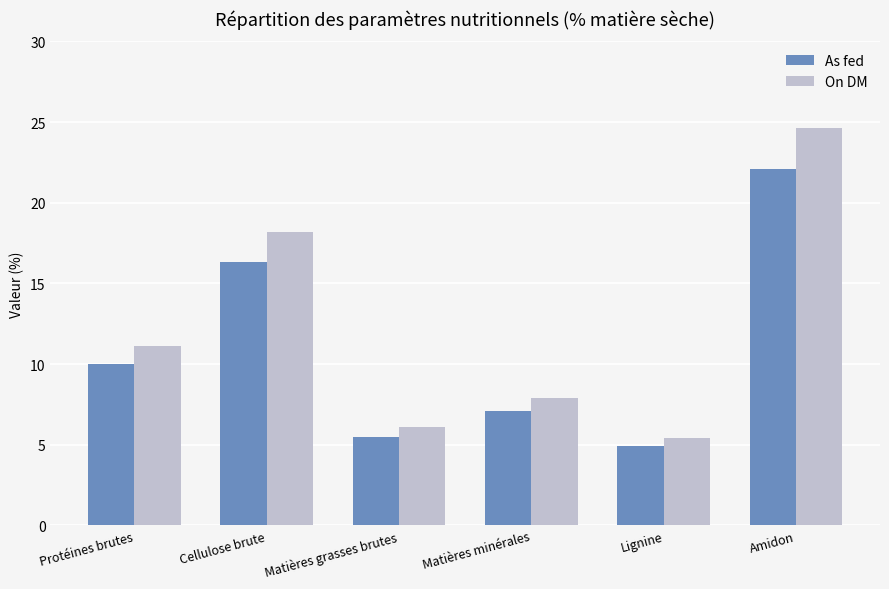

What is the average value of the On DM series?

12.2